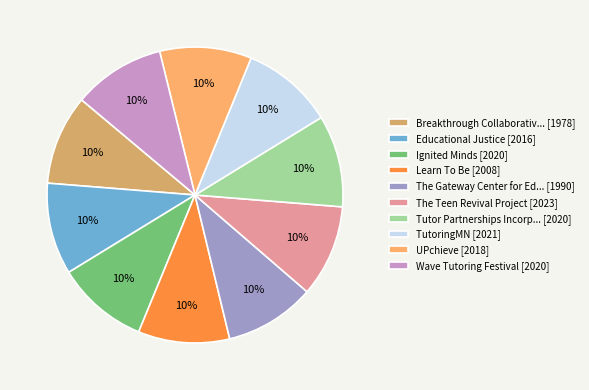

To the nearest percent, what portion does The Teen Revival Project [2023] represent?

10%